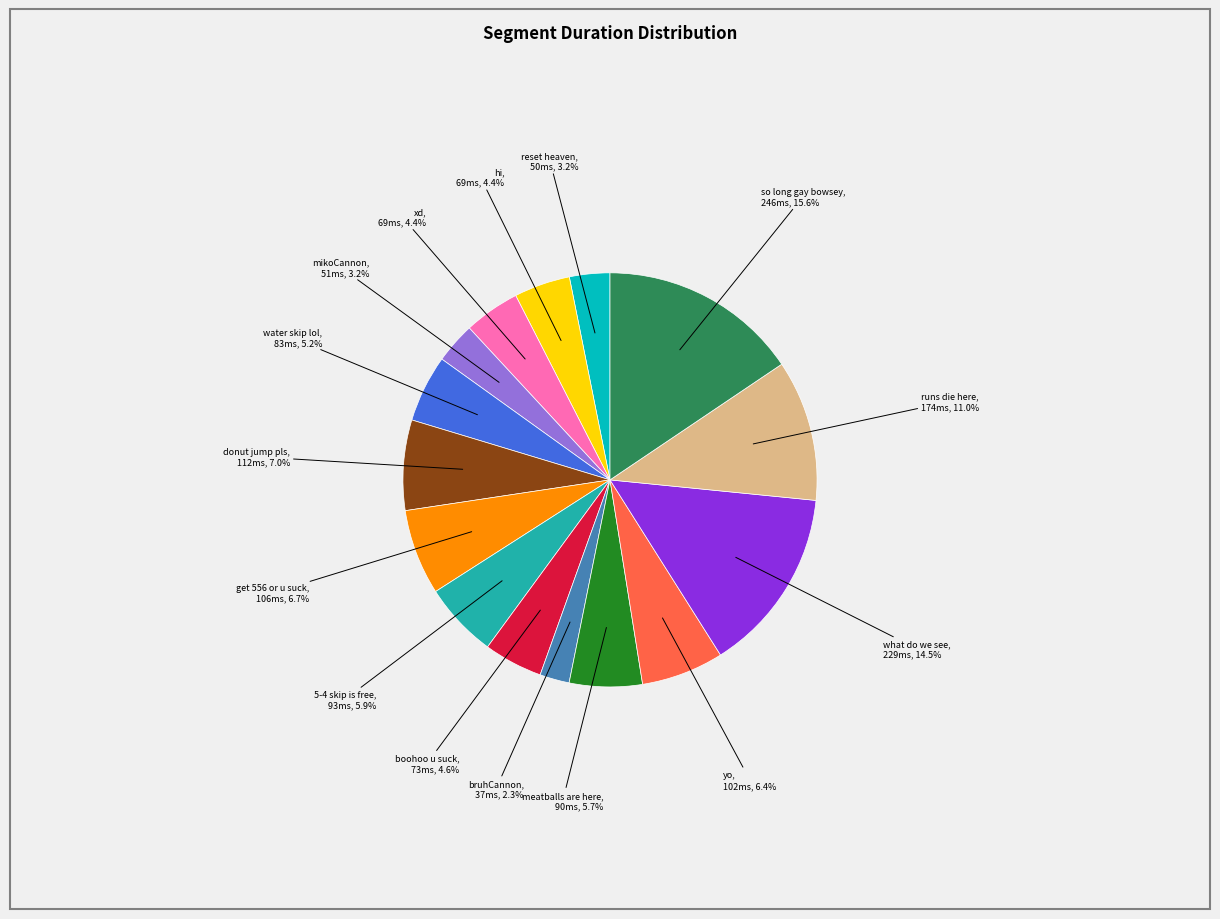

Is there any slice that represents more than half of the pie?

No